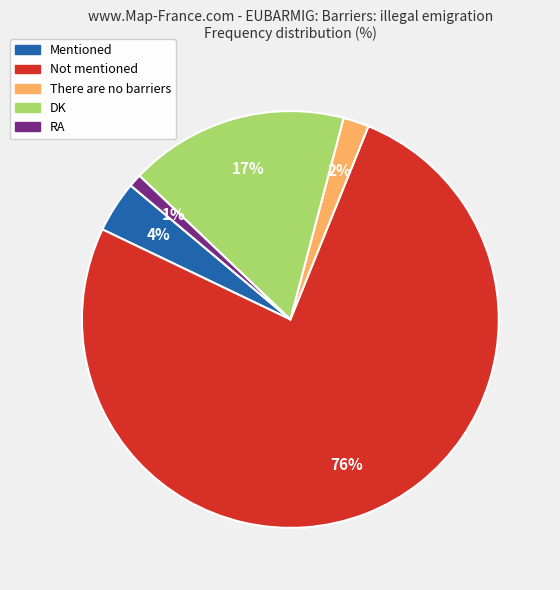

How many slices are in this pie chart?

5